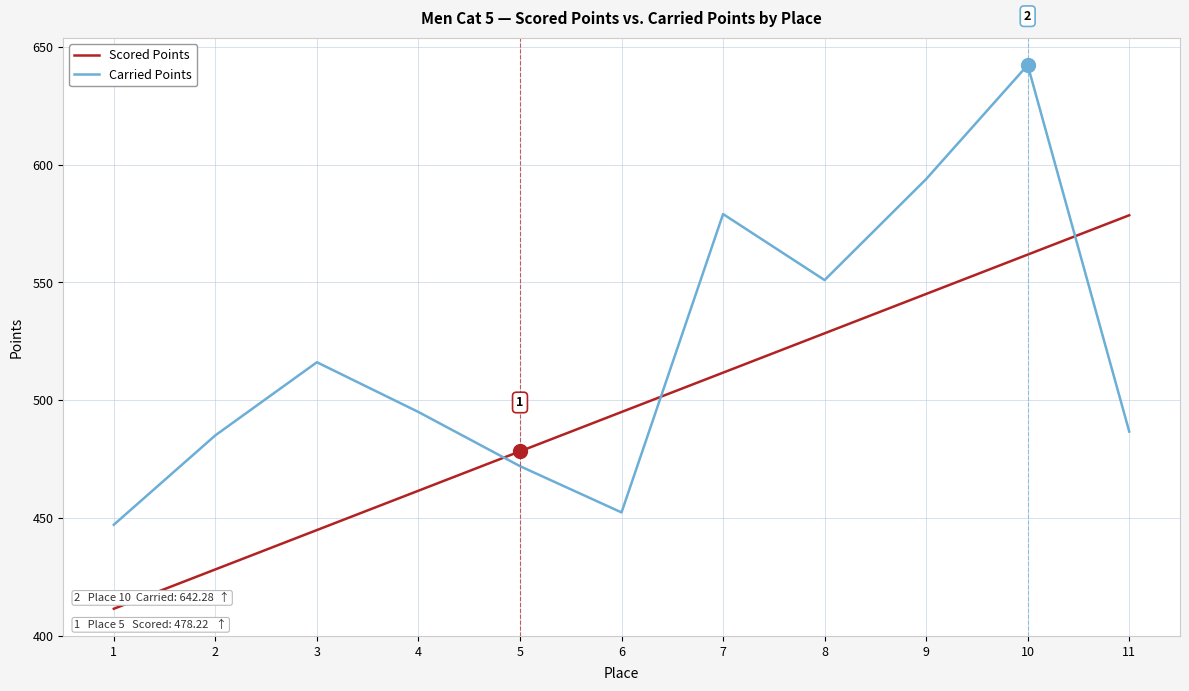

What are all the series names shown in the legend?

Scored Points, Carried Points